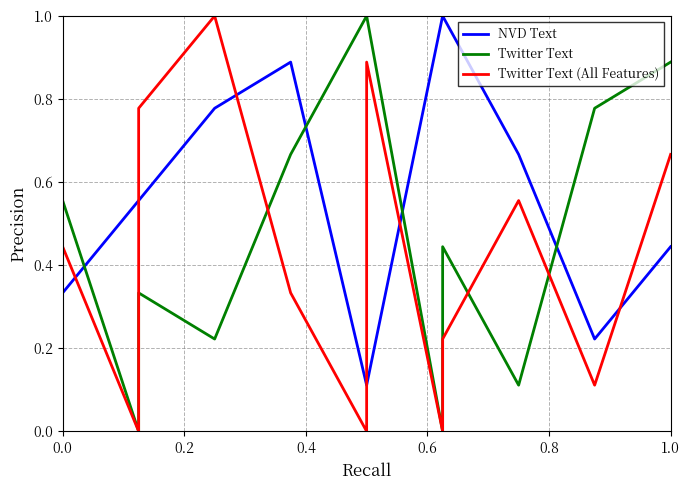

After their last crossing, which series has the higher values: Twitter Text or Twitter Text (All Features)?

Twitter Text